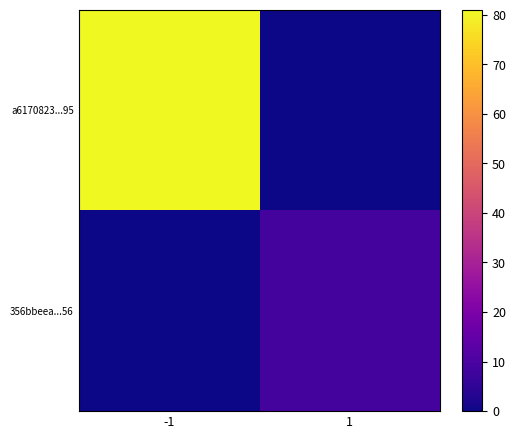

Which series has the widest spread of values?

a6170823...95